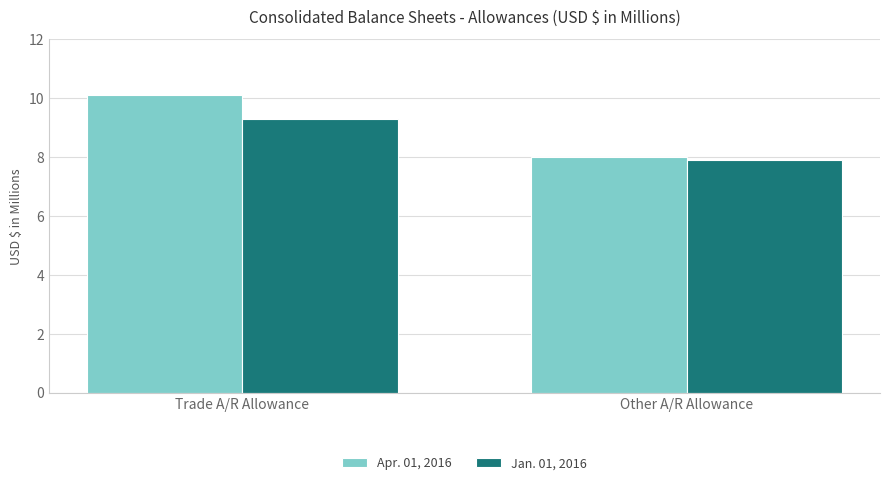

Which series has the largest range (max minus min)?

Apr. 01, 2016